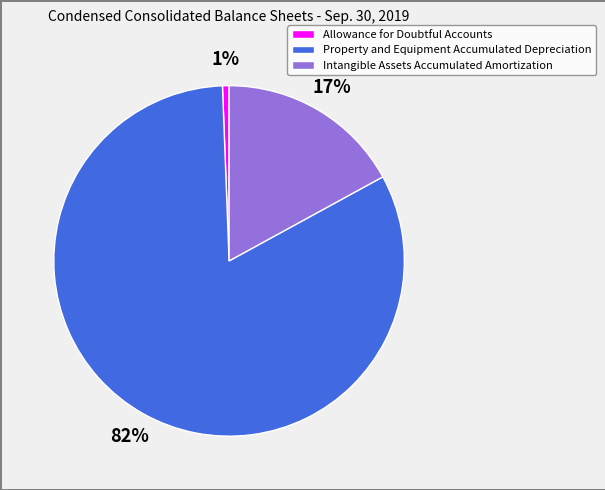

Which has a higher value, Property and Equipment Accumulated Depreciation or Intangible Assets Accumulated Amortization?

Property and Equipment Accumulated Depreciation